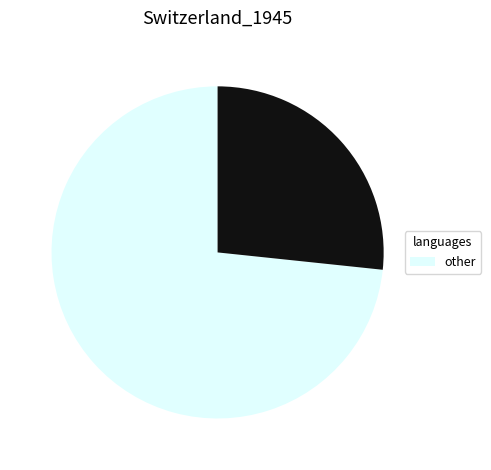

Does any single category account for the majority?

Yes